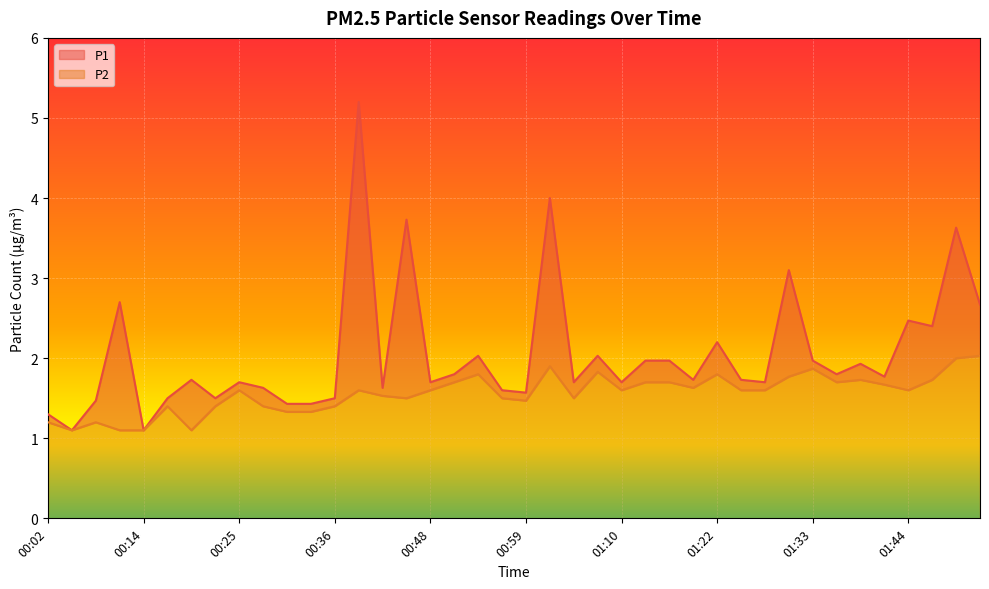

Where is P2 nearest to the value 1?

00:05